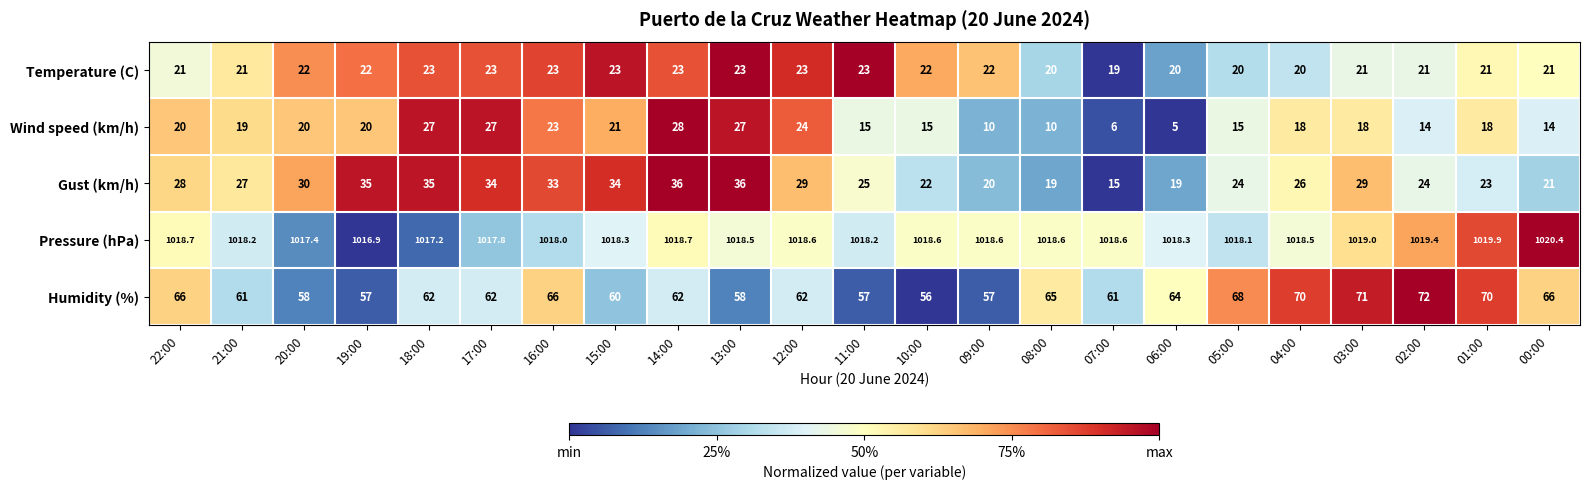

Read the Pressure (hPa) value at 12:00.

1018.6